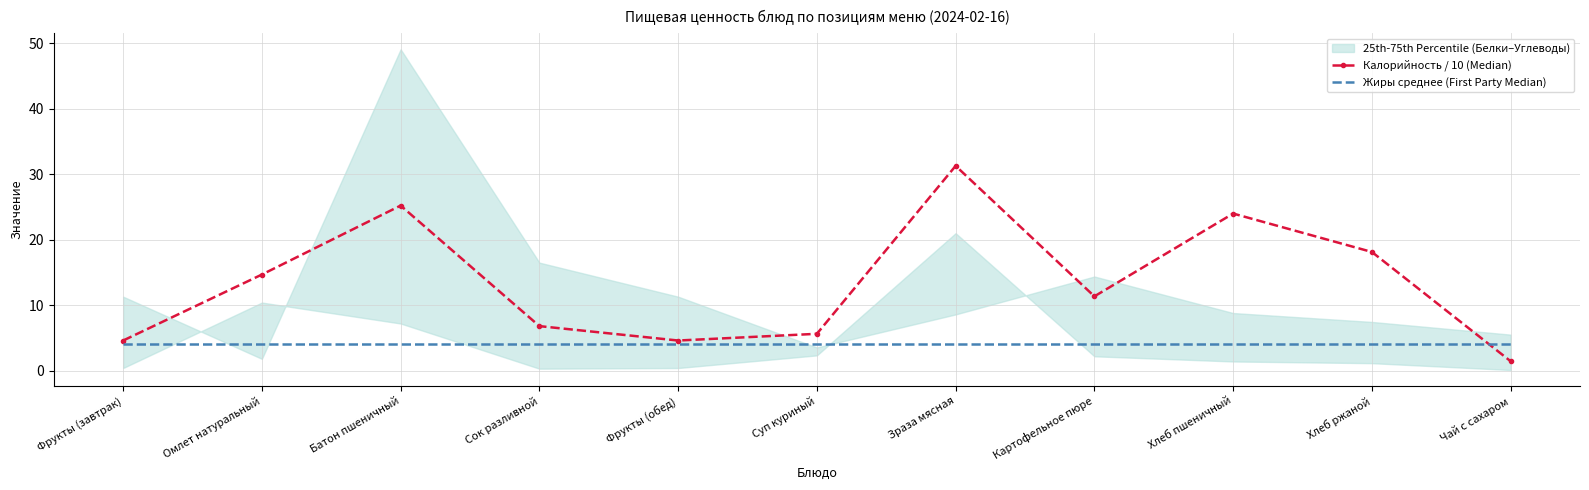

Between Картофельное пюре and Хлеб ржаной, which series saw the biggest shift?

Калорийность / 10 (Median)